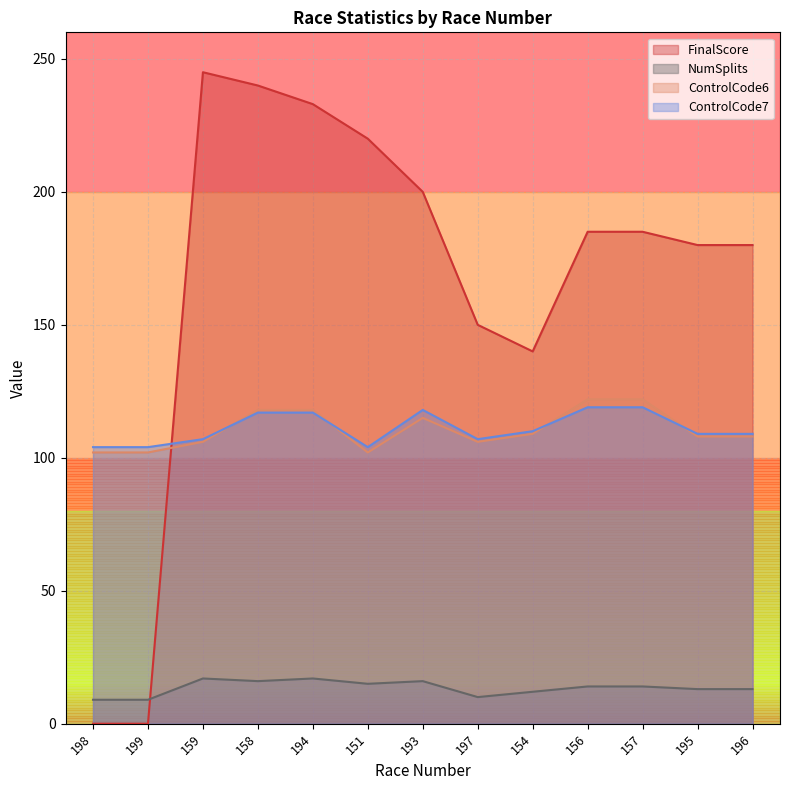

What is the difference between the maximum and second lowest values in the NumSplits series?

8